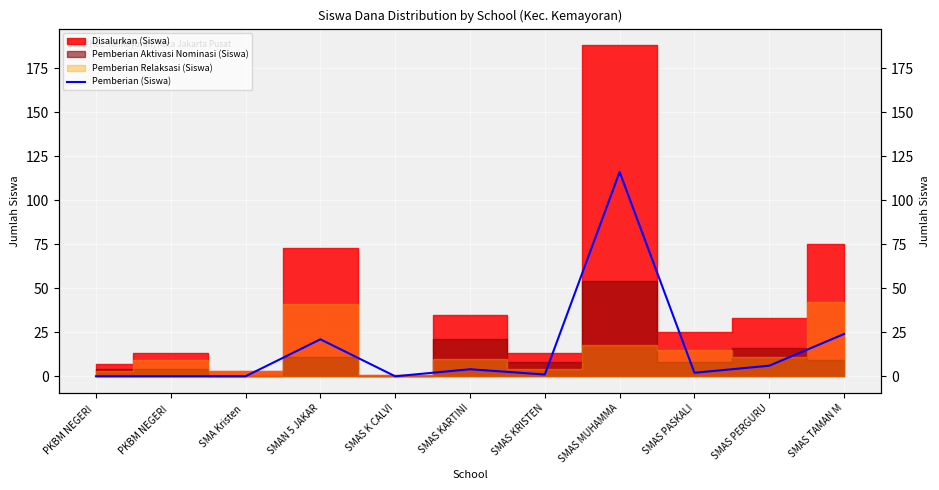

Count the number of categories in the chart.

11